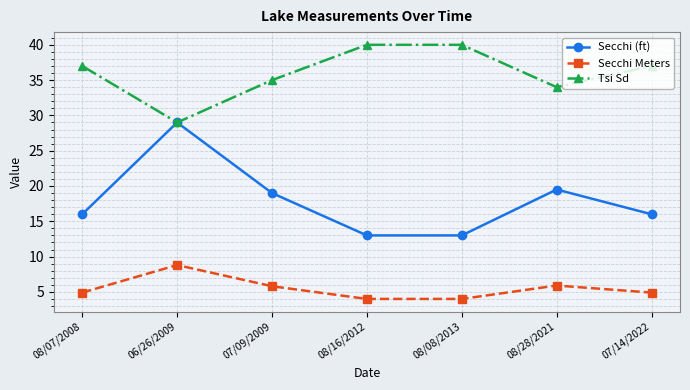

At 08/28/2021, list the series in order from largest to smallest.

Tsi Sd, Secchi (ft), Secchi Meters